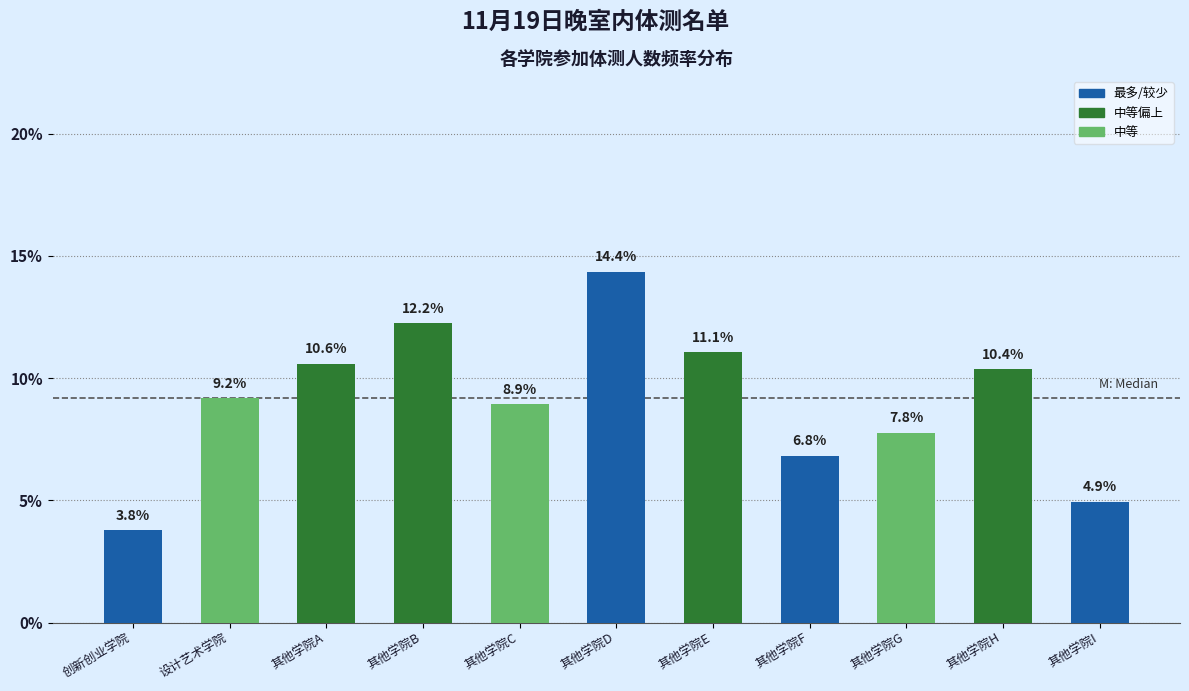

Reading right to left, extract all data points from this chart.

其他学院I=4.9	其他学院H=10.4	其他学院G=7.8	其他学院F=6.8	其他学院E=11.1	其他学院D=14.4	其他学院C=8.9	其他学院B=12.2	其他学院A=10.6	设计艺术学院=9.2	创新创业学院=3.8